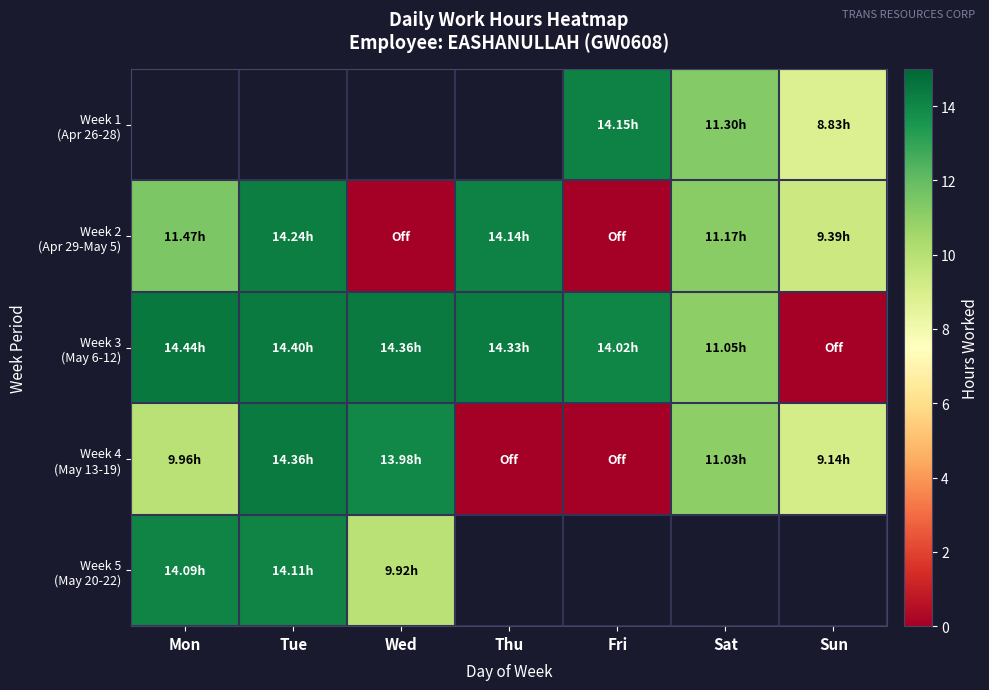

How many values in Week 3 (May 6-12) are above zero?

6